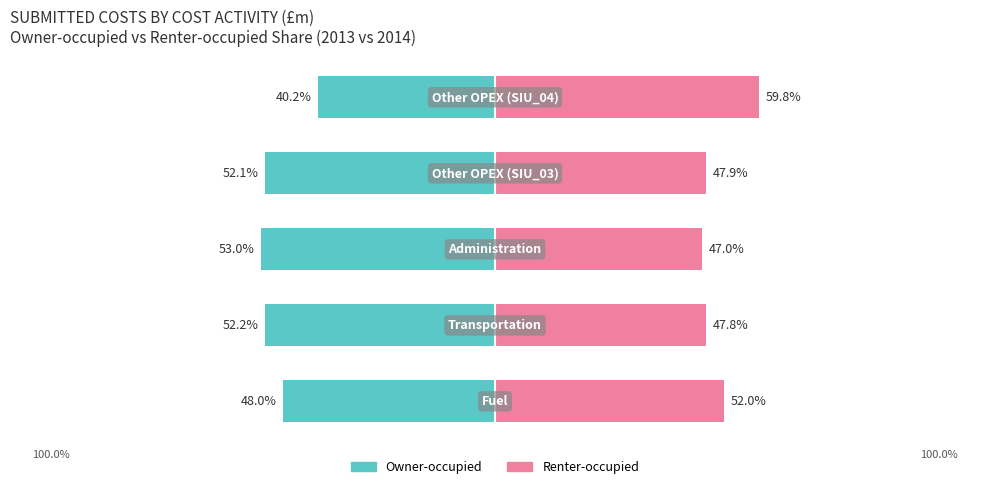

Are the bars horizontal?

Yes